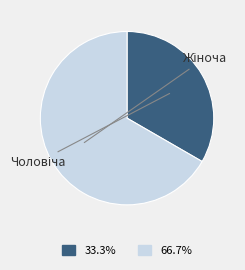

How much of the chart is everything except Жіноча?

33.3%